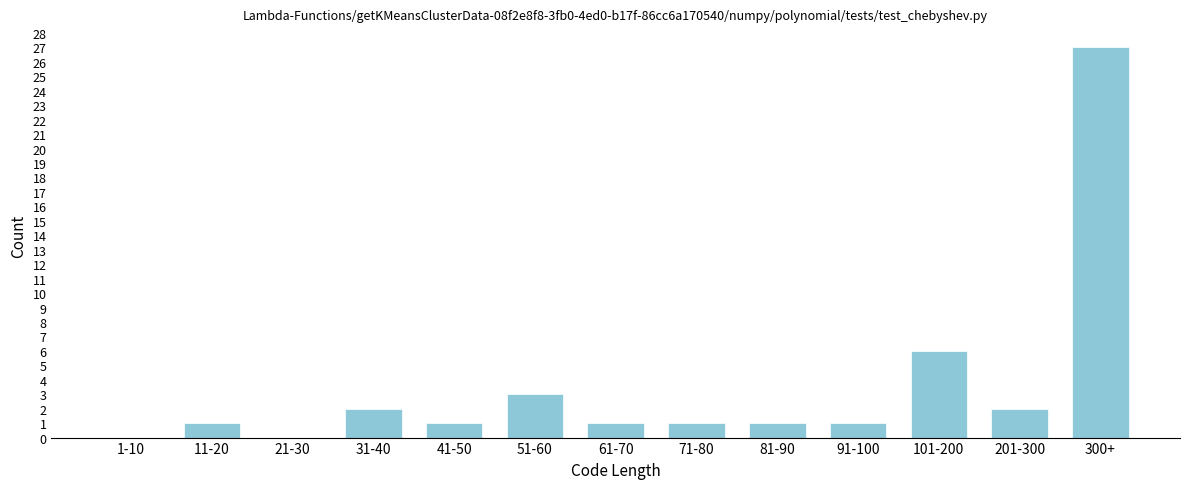

Reading left to right, what are all the values shown in this chart?

1-10=0	11-20=1	21-30=0	31-40=2	41-50=1	51-60=3	61-70=1	71-80=1	81-90=1	91-100=1	101-200=6	201-300=2	300+=27